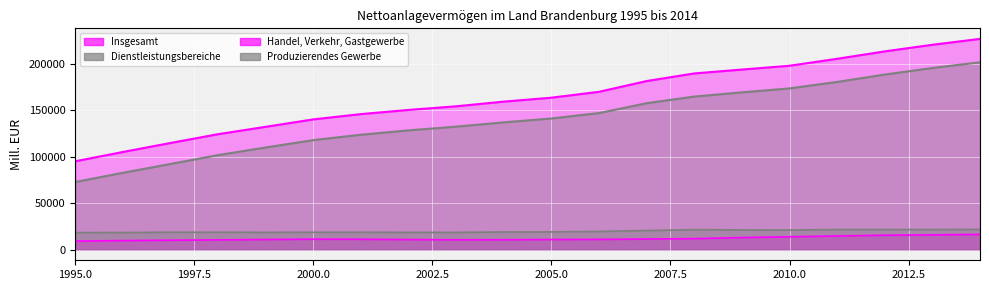

What is the value of the Insgesamt point at the 11th from the left?

163578.4